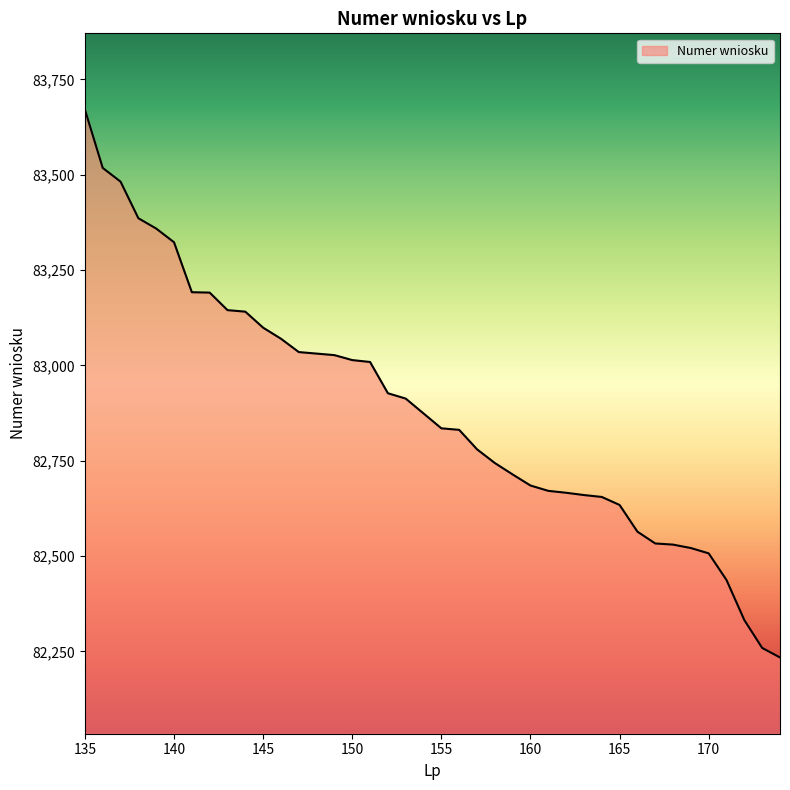

What is the minimum value shown in the chart?

82234